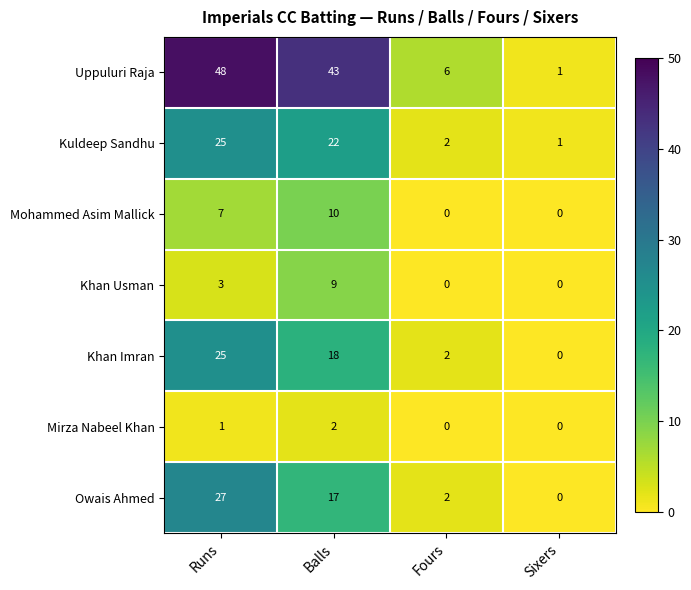

The value of Khan Imran at Fours is 1. True or false?

False